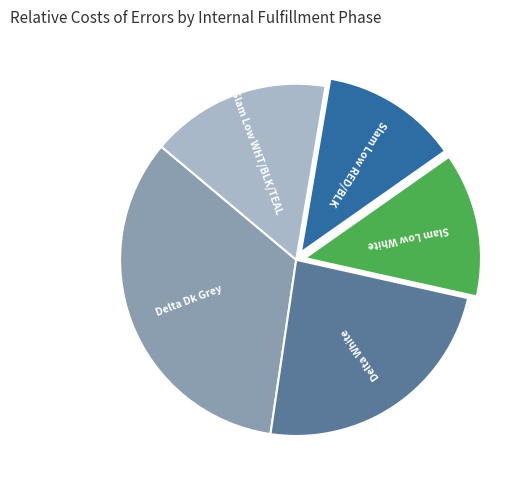

How many slices are in this pie chart?

5